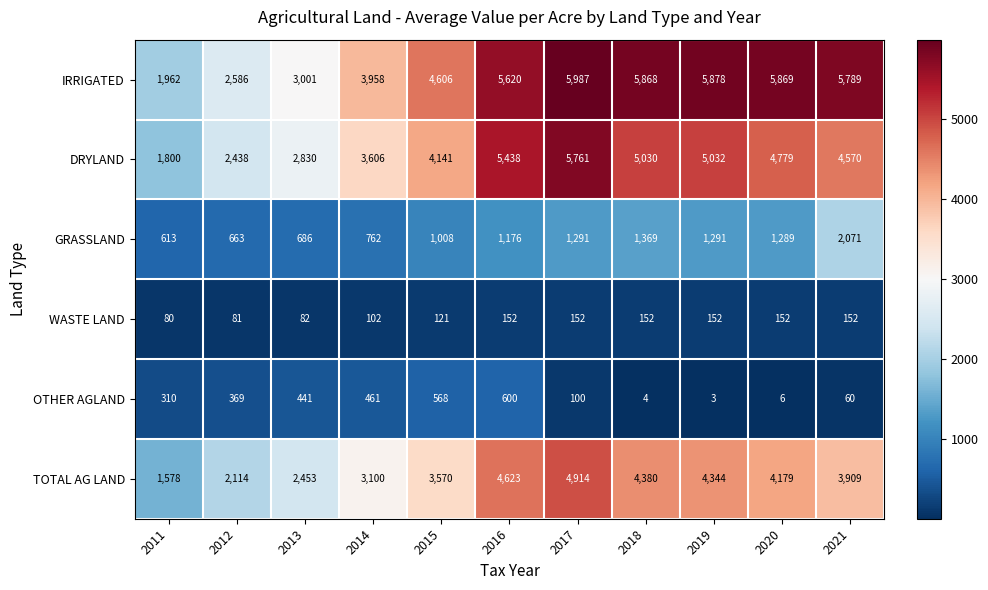

Is it true that DRYLAND equals 1210 at 2011?

False